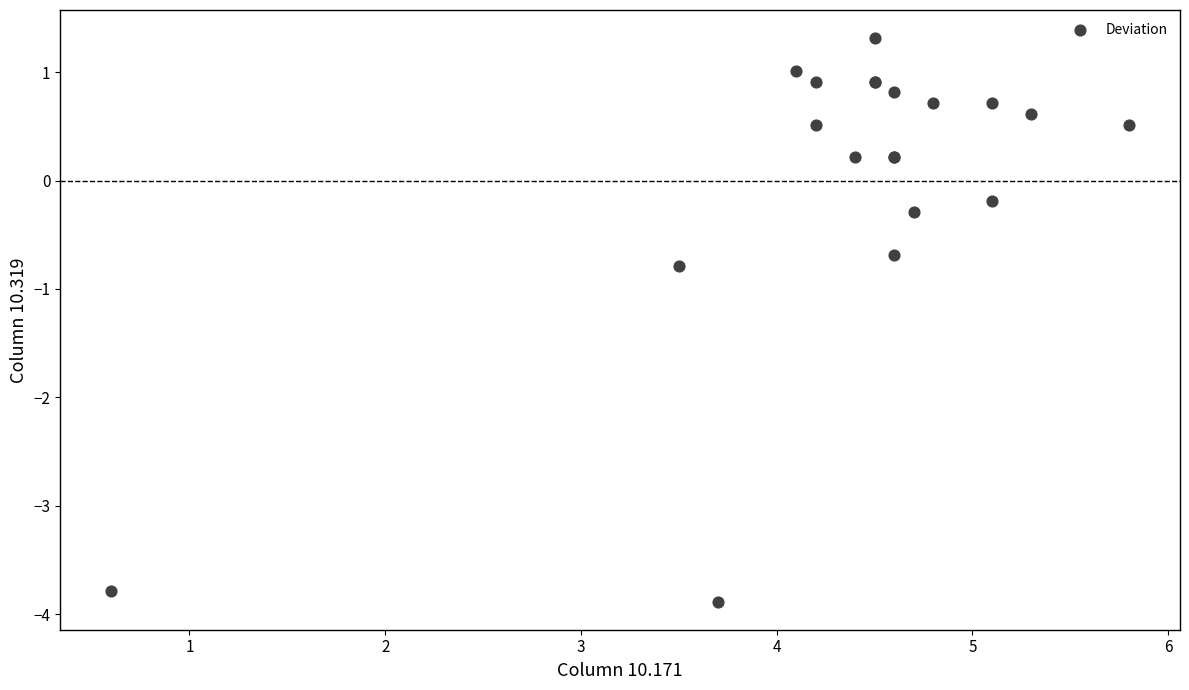

What Y value in the scatter plot is closest to -1?

-0.8